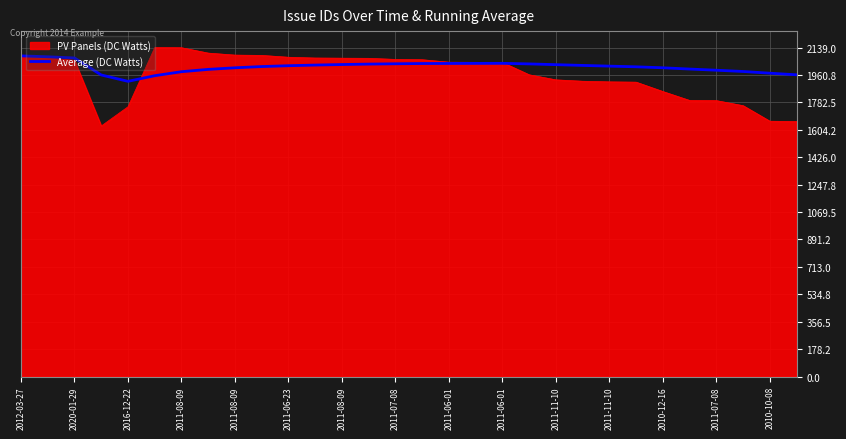

What is the maximum value shown in the chart?

2139.0